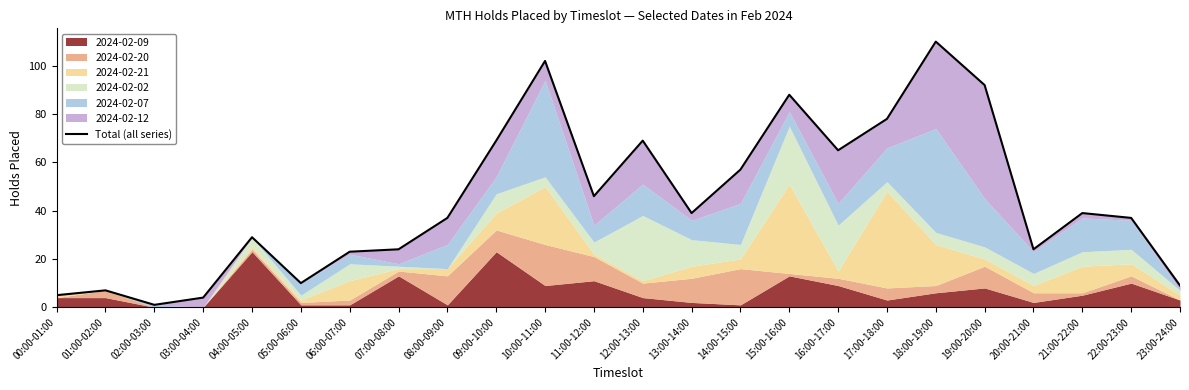

How many lines are shown in the chart?

1